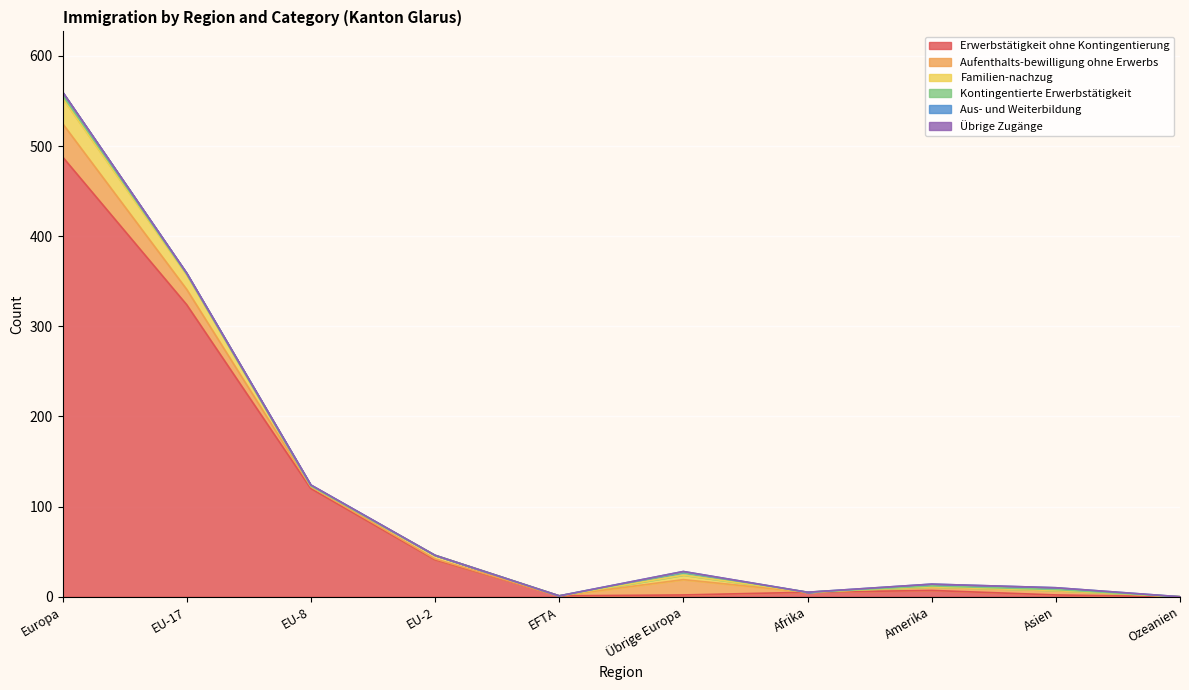

What is the label of the 4th point from the right?

Afrika